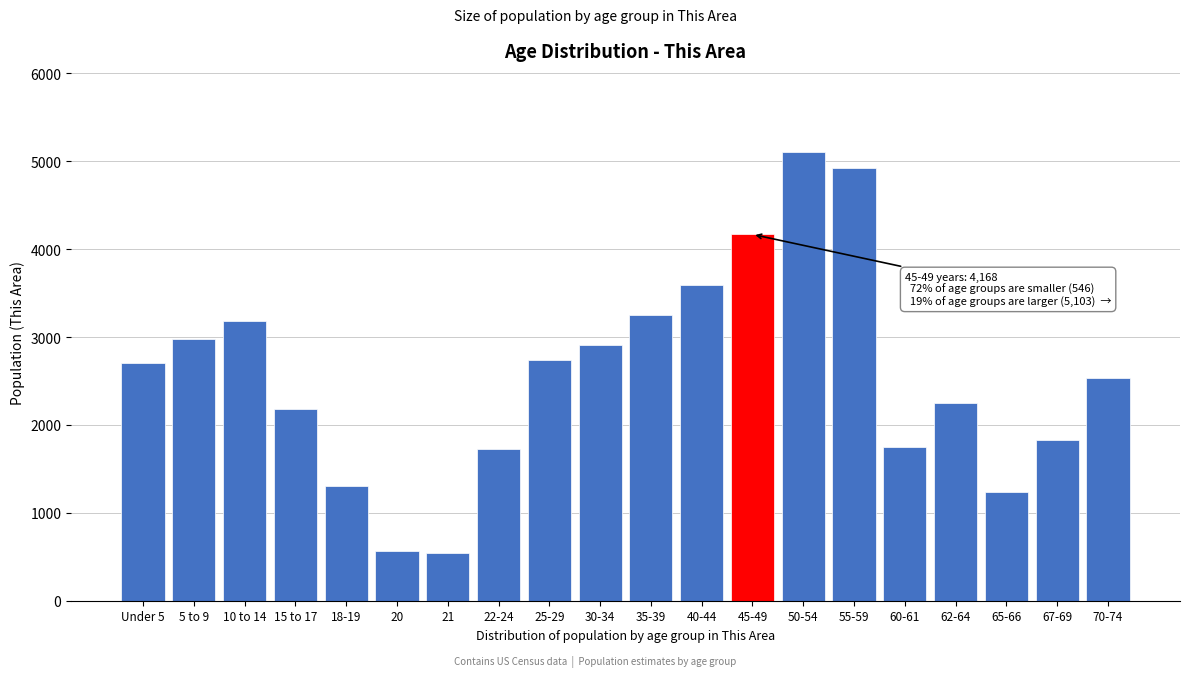

What is the minimum value shown in the chart?

546